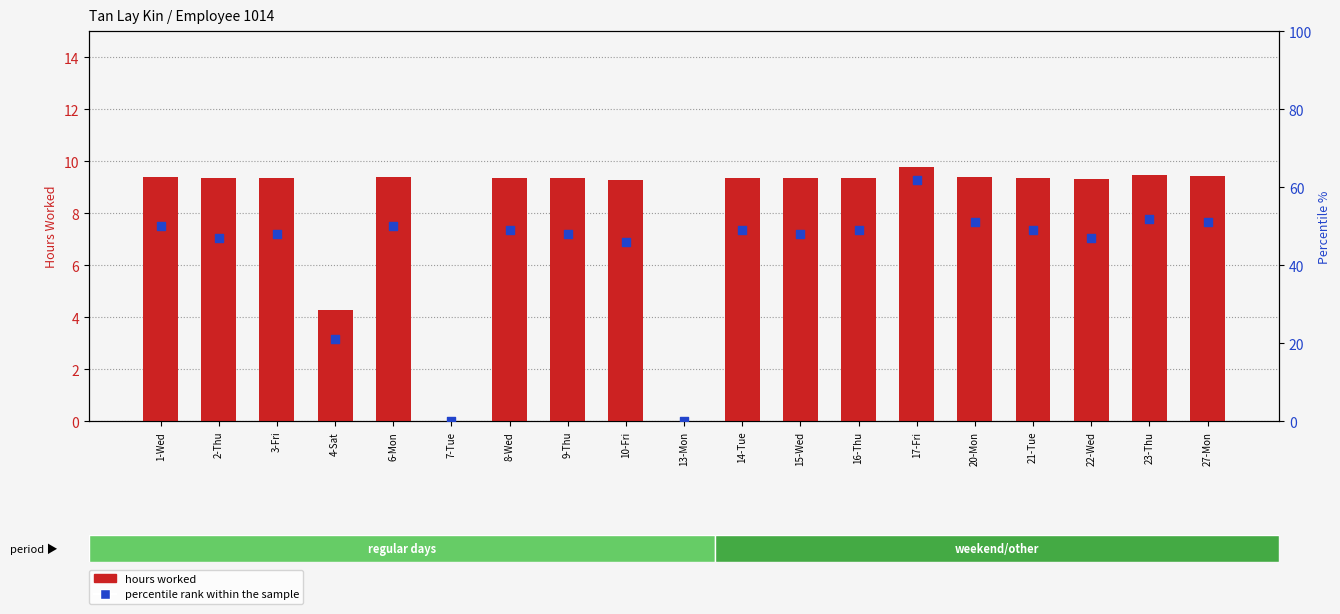

What are all the series names shown in the legend?

hours worked, percentile rank within the sample